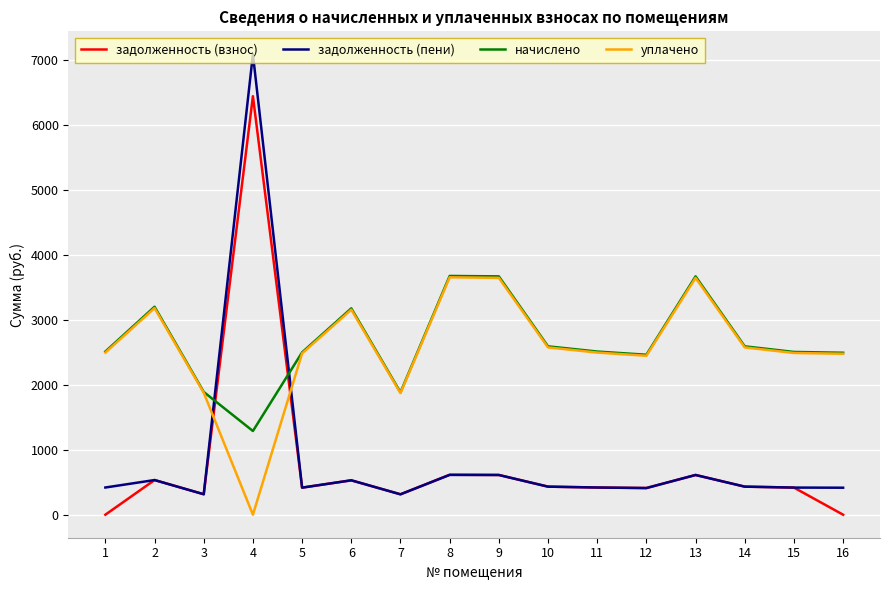

What are all the series names shown in the legend?

задолженность (взнос), задолженность (пени), начислено, уплачено